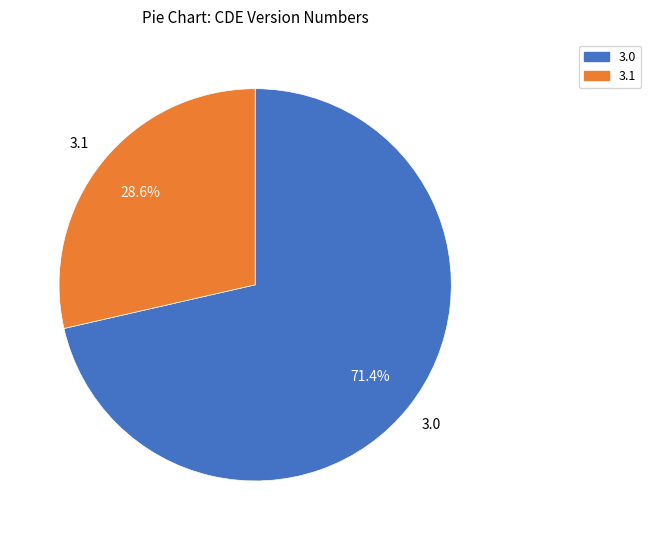

Which slice represents more than half of the pie?

3.0